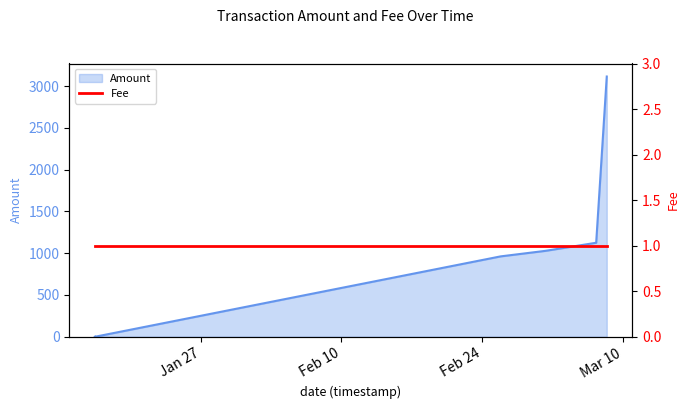

The value at 2015-01-16 11:27:41 is 1.0. True or false?

True